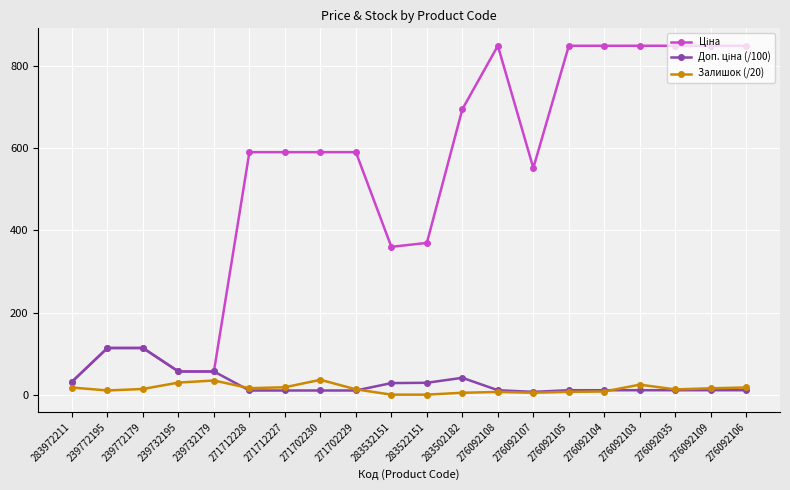

At how many categories does at least one series exceed 140?

15